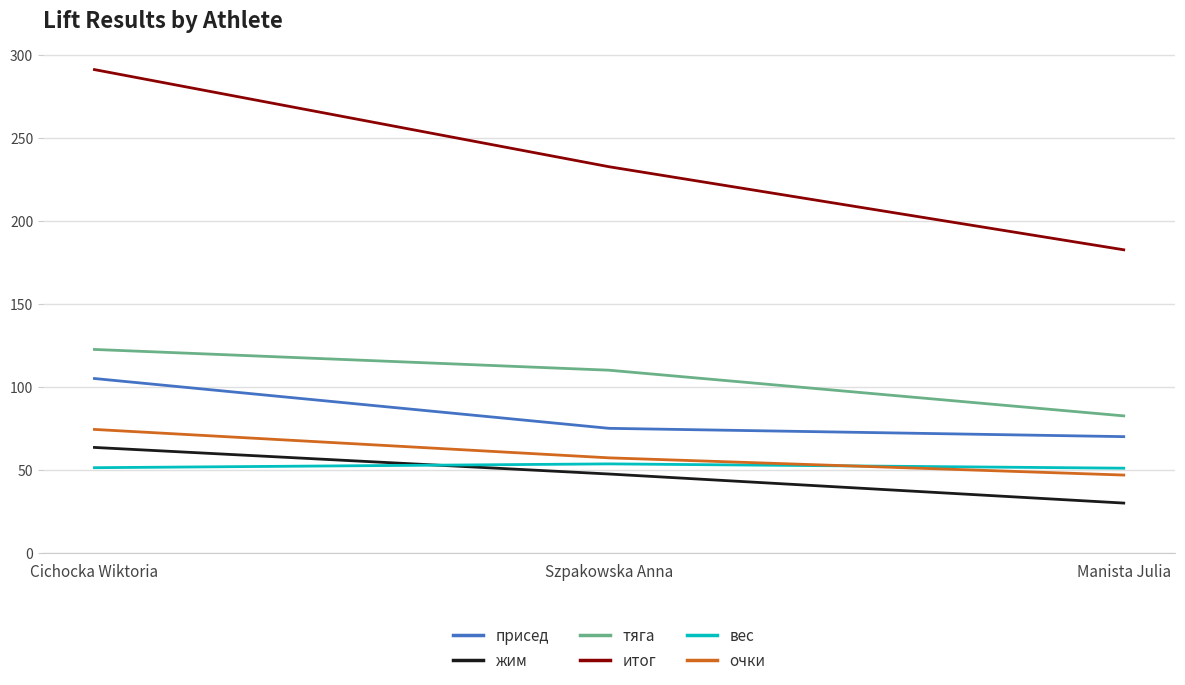

What is the total value across all series at Manista Julia?

462.9